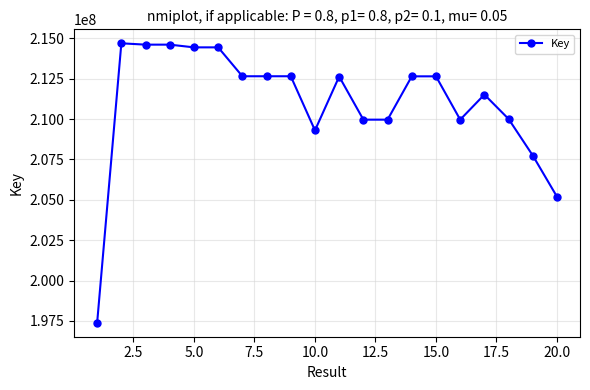

What is the minimum value shown in the chart?

197387175